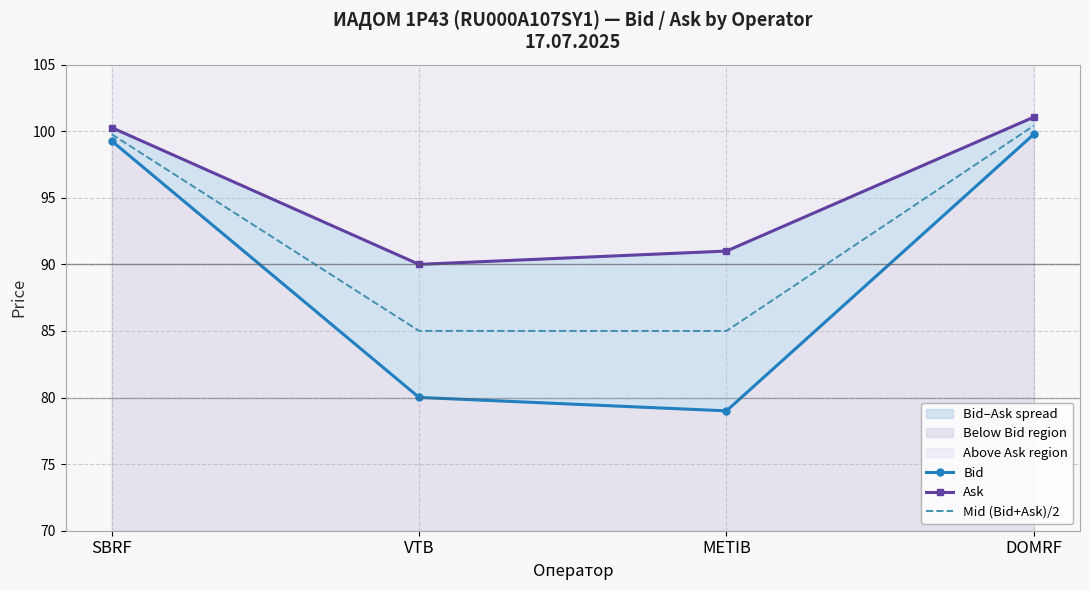

At which label does Ask first exceed 100?

SBRF